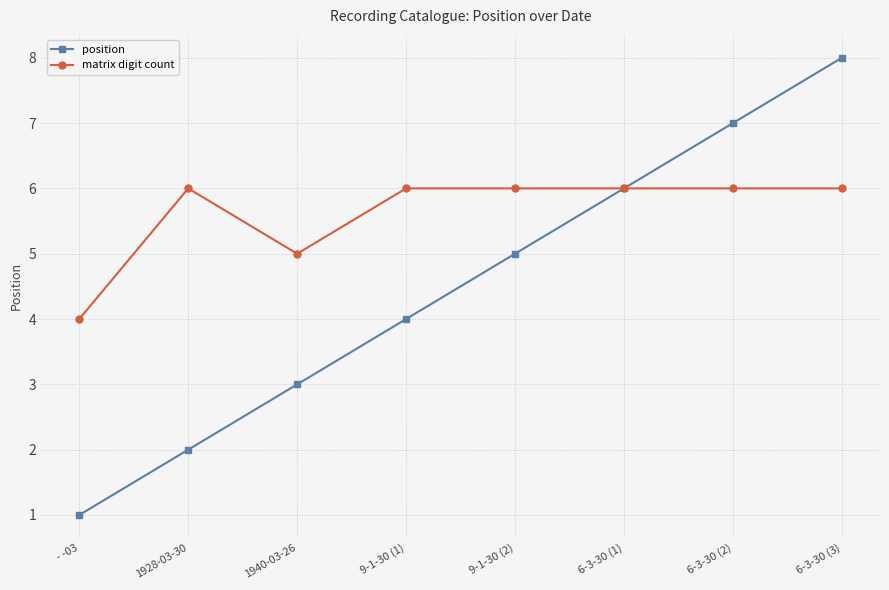

What is the total value across all series at - -03?

5